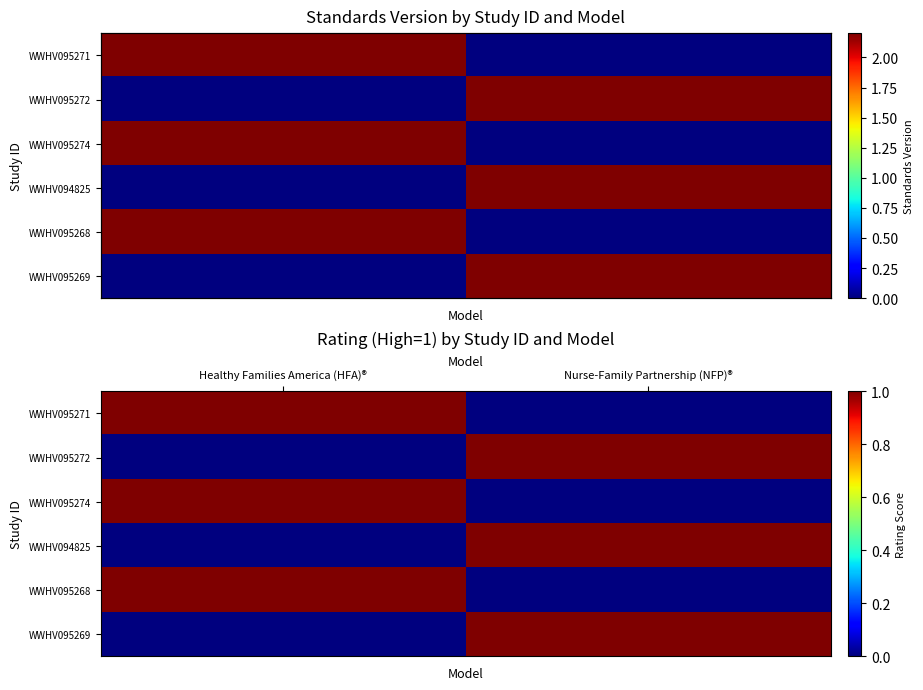

At which category is the sum across all series the highest?

Healthy Families America (HFA)®